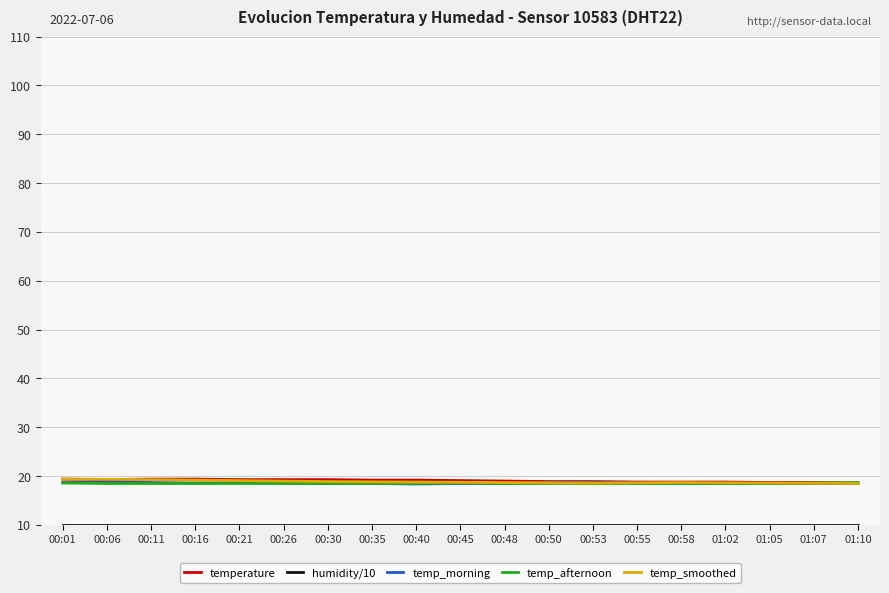

What position from the left is 00:06?

2